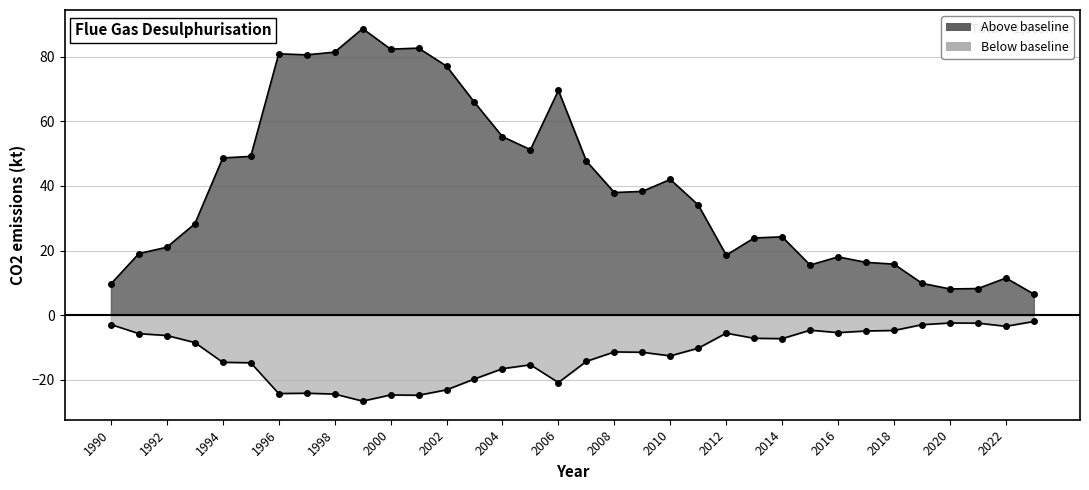

What position from the right is 27?

7